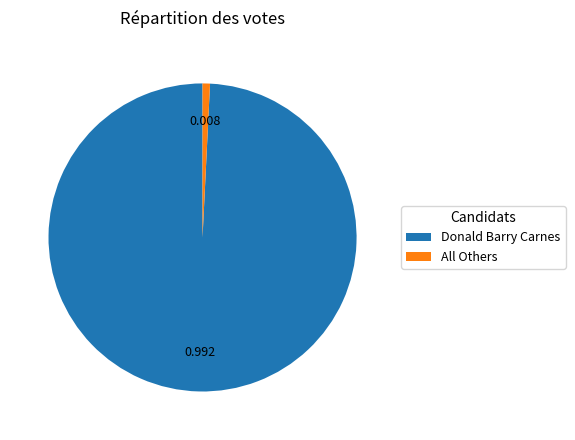

Is there any slice that represents more than half of the pie?

Yes